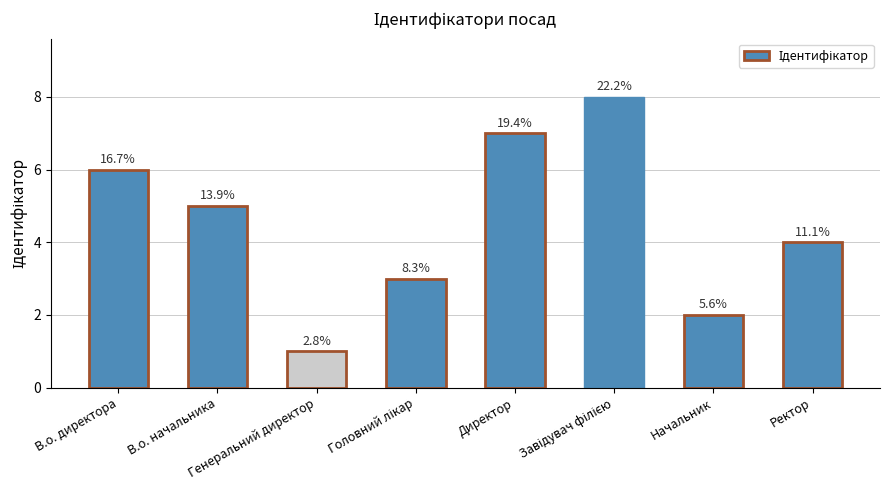

Which has a higher value, В.о. директора or Директор?

Директор